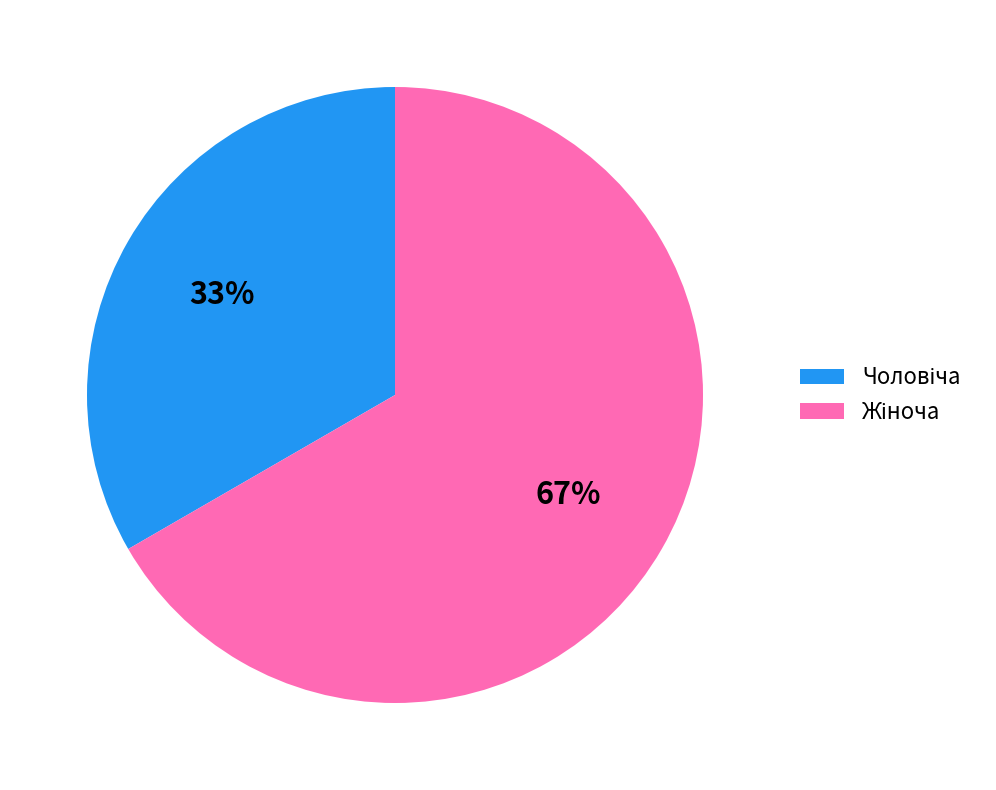

How many slices are in this pie chart?

2